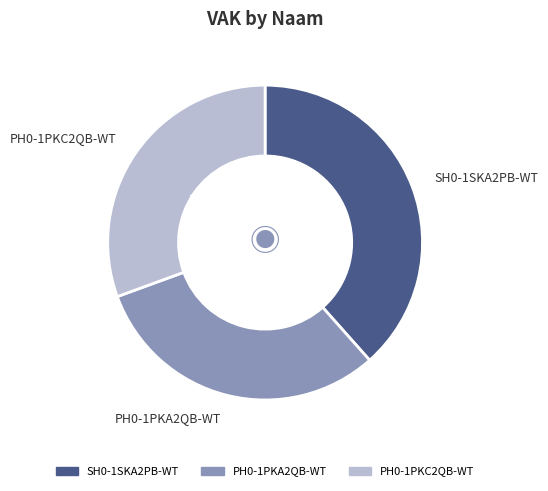

Does PH0-1PKC2QB-WT represent more than half of the total?

No